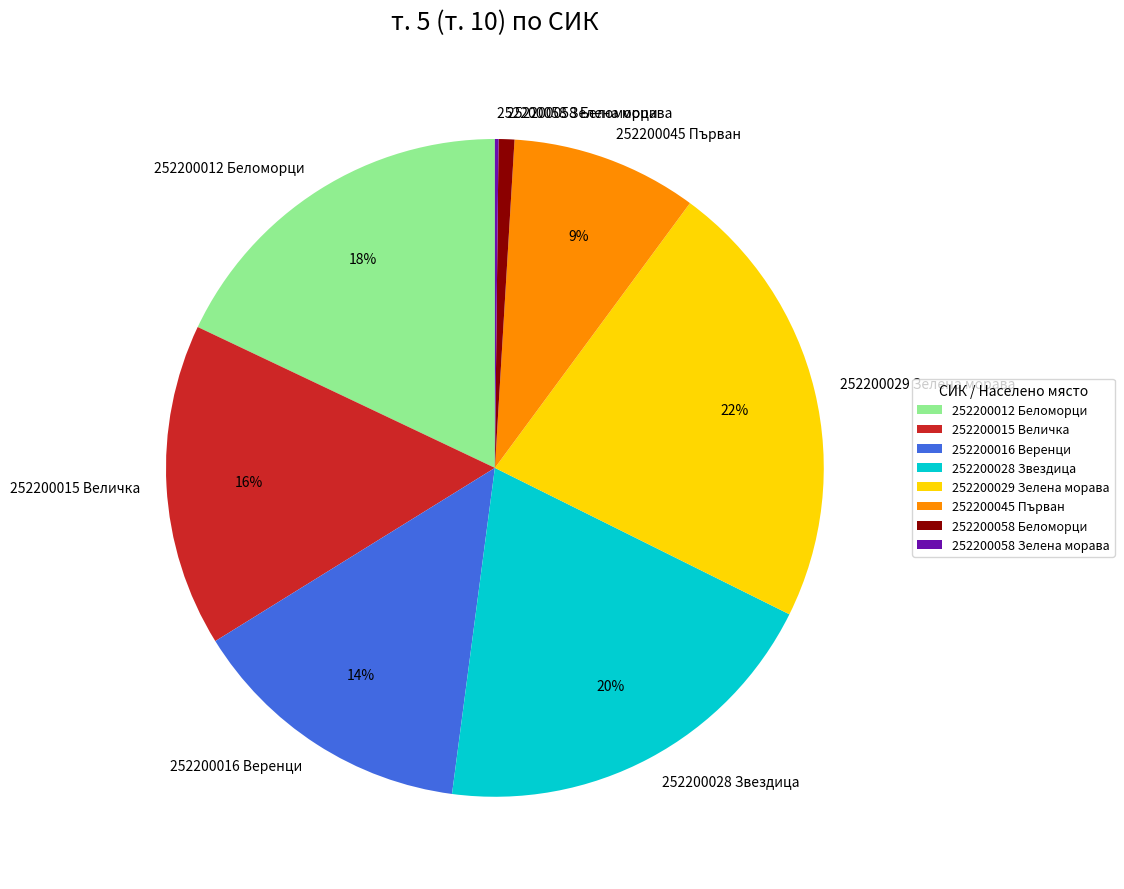

Do 252200015 Величка and 252200029 Зелена морава together represent more than half of the pie?

No